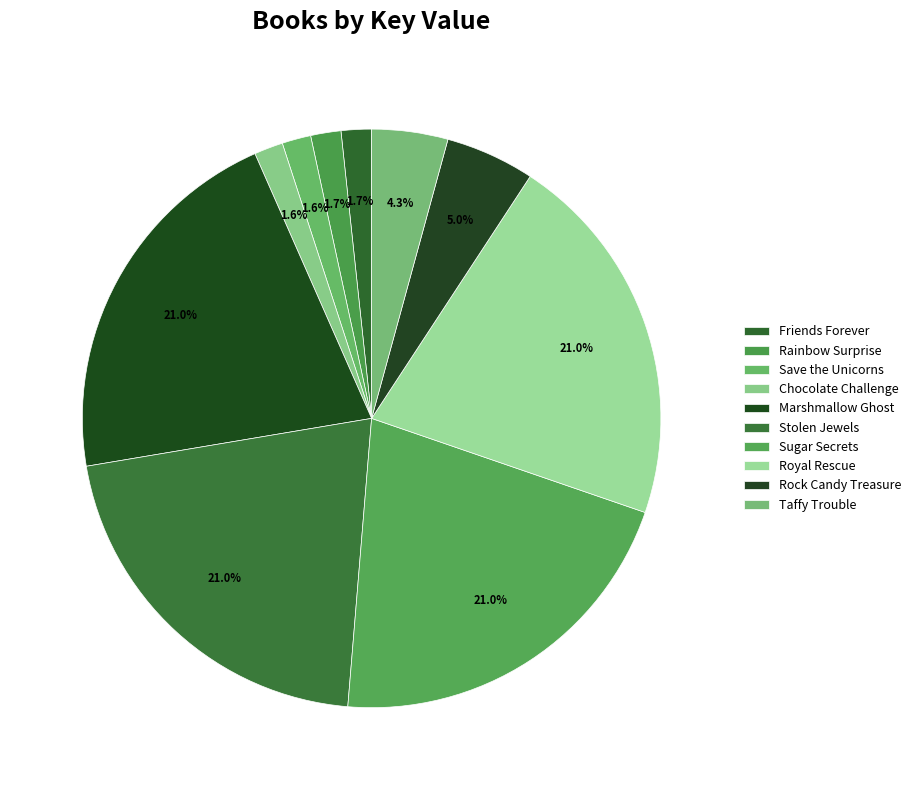

How many segments does this pie chart have?

10